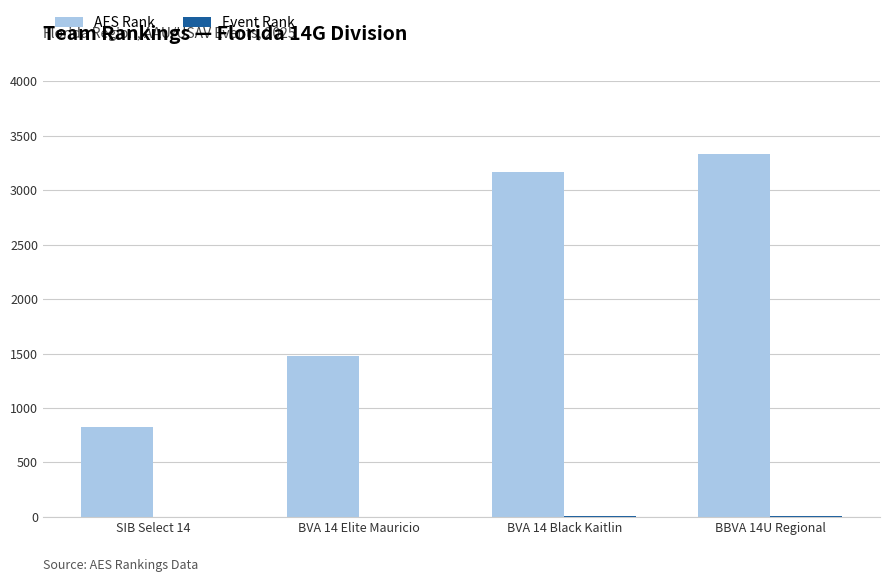

At which category is the sum across all series the highest?

BBVA 14U Regional